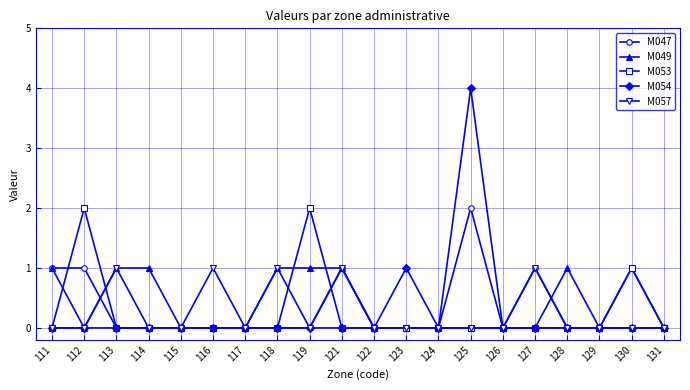

Reading right to left, transcribe all the data shown in this chart.

M047: 131=0	130=1	129=0	128=0	127=1	126=0	125=2	124=0	123=0	122=0	121=1	119=0	118=0	117=0	116=0	115=0	114=0	113=0	112=1	111=1
M049: 131=0	130=0	129=0	128=1	127=0	126=0	125=0	124=0	123=0	122=0	121=1	119=1	118=1	117=0	116=0	115=0	114=1	113=1	112=0	111=1
M053: 131=0	130=1	129=0	128=0	127=0	126=0	125=0	124=0	123=0	122=0	121=0	119=2	118=0	117=0	116=0	115=0	114=0	113=0	112=2	111=0
M054: 131=0	130=0	129=0	128=0	127=0	126=0	125=4	124=0	123=1	122=0	121=0	119=0	118=0	117=0	116=0	115=0	114=0	113=0	112=0	111=0
M057: 131=0	130=0	129=0	128=0	127=1	126=0	125=0	124=0	123=0	122=0	121=1	119=0	118=1	117=0	116=1	115=0	114=0	113=1	112=0	111=0